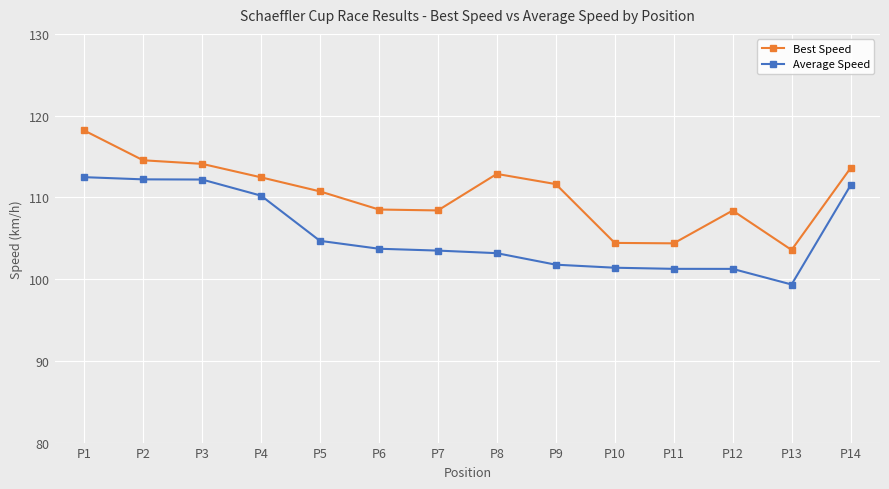

Read the Average Speed value at P6.

103.7